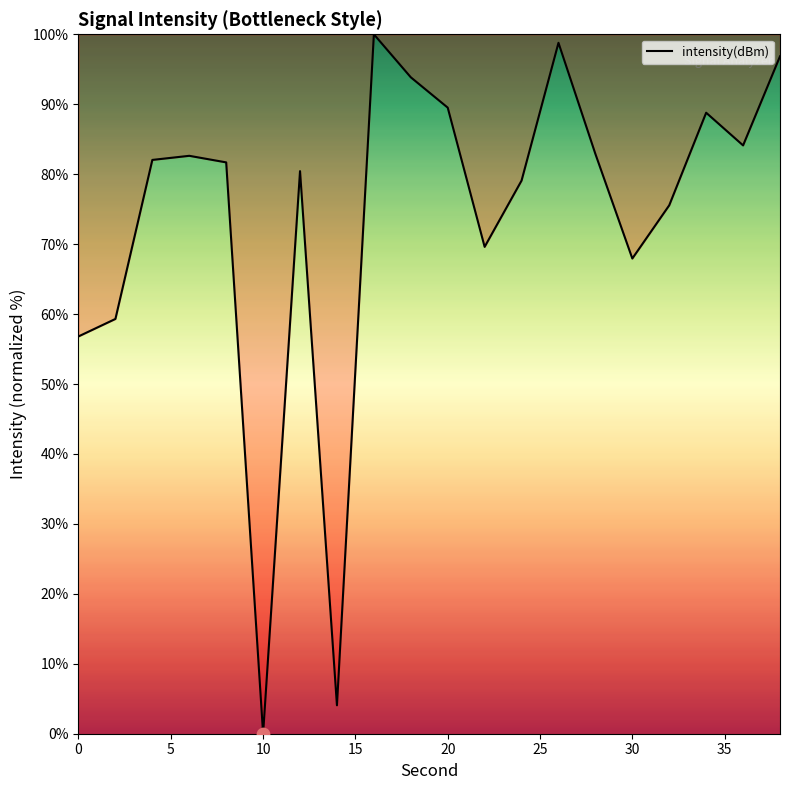

What is the maximum value shown in the chart?

100.0